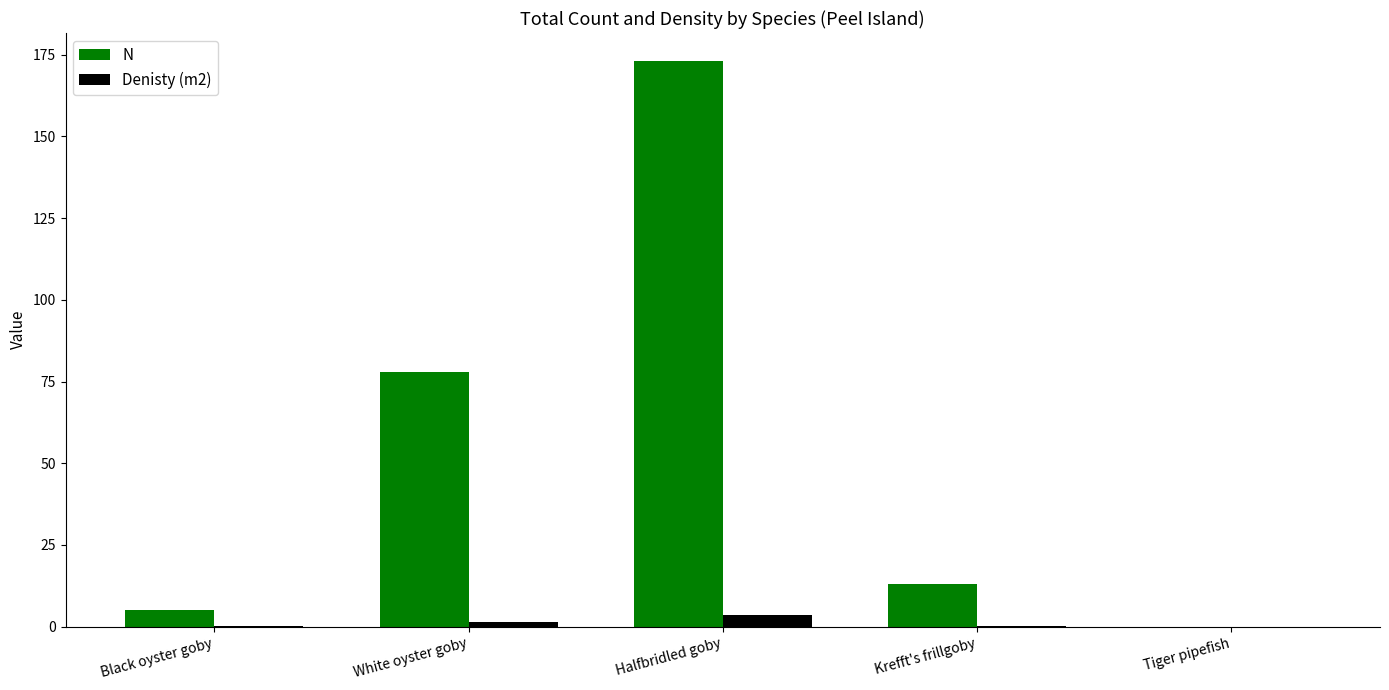

How many categories are shown in the chart?

5